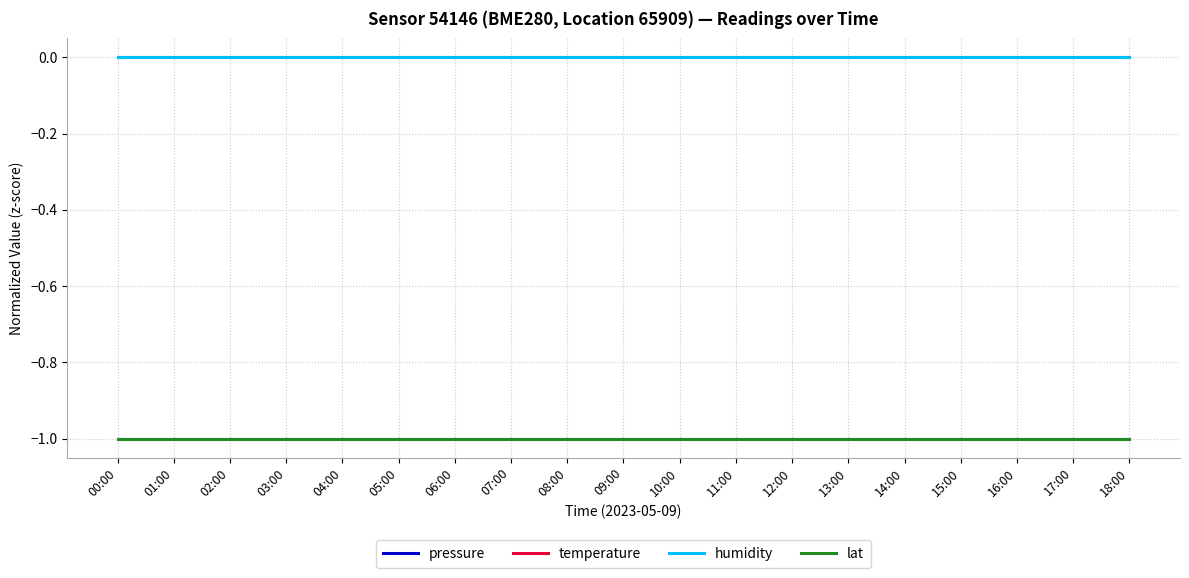

What is the sum of the lat values at 00:00 and 05:00?

-2